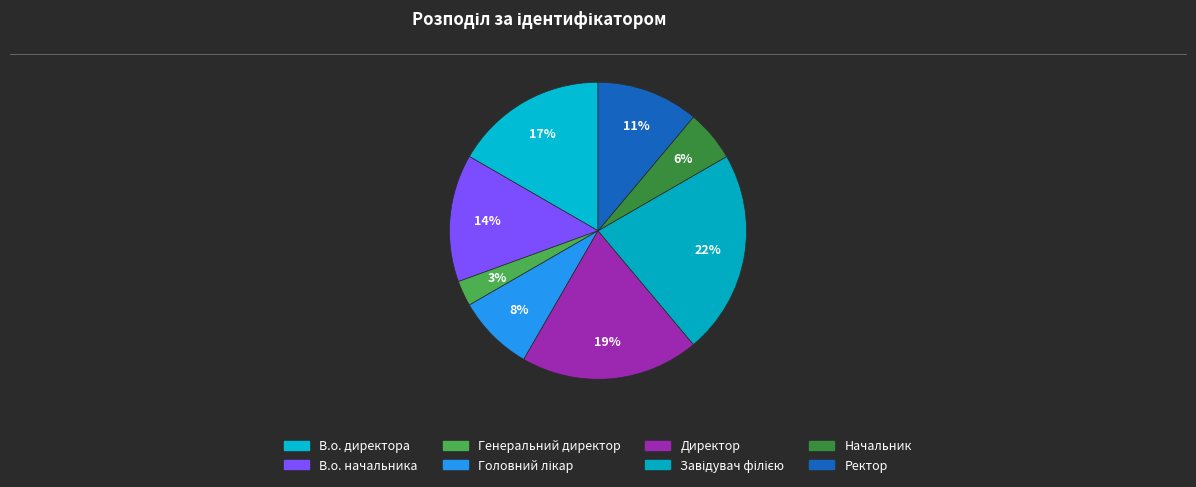

How many segments does this pie chart have?

8